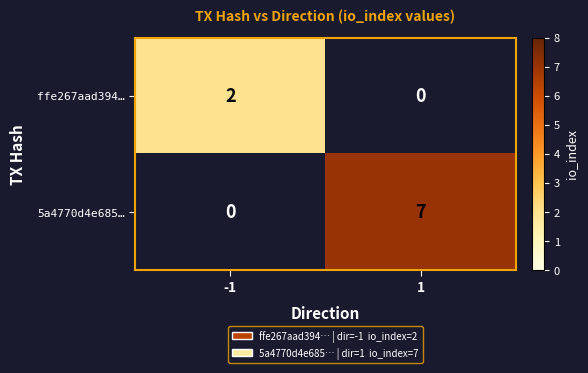

True or false: ffe267aad394… has a value of 2 at -1.

True